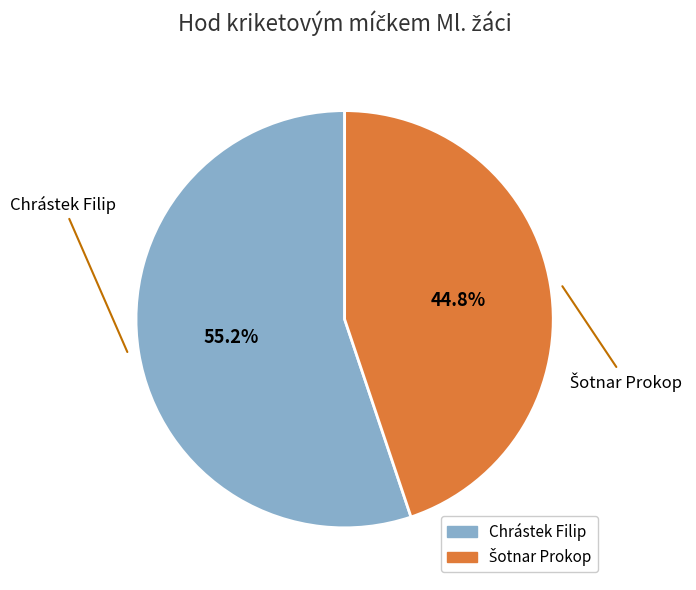

Is there any slice that represents more than half of the pie?

Yes